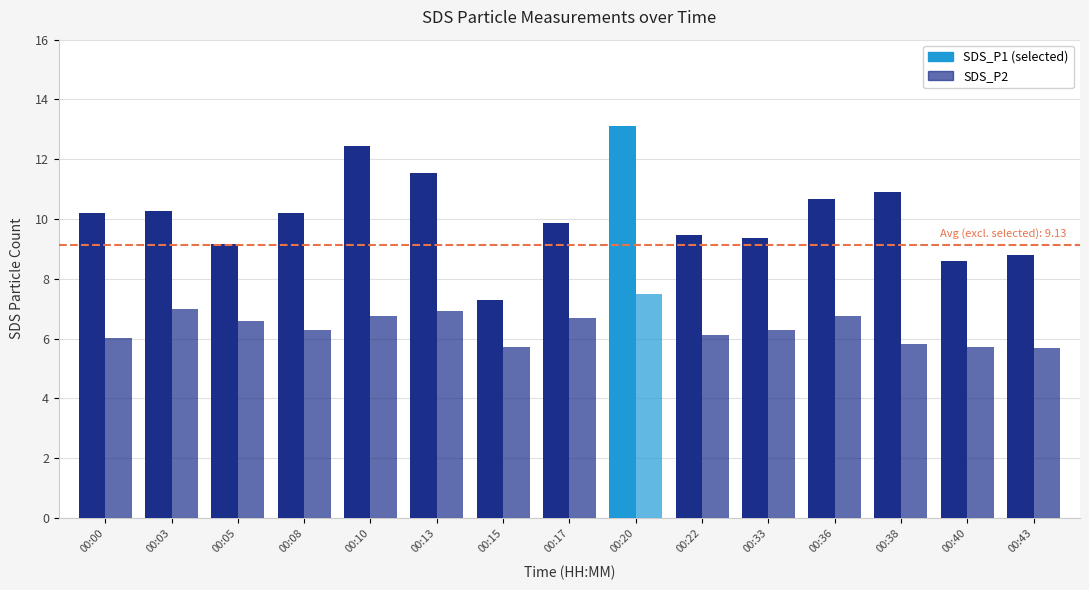

What is the total value across all series at 00:13?

18.5